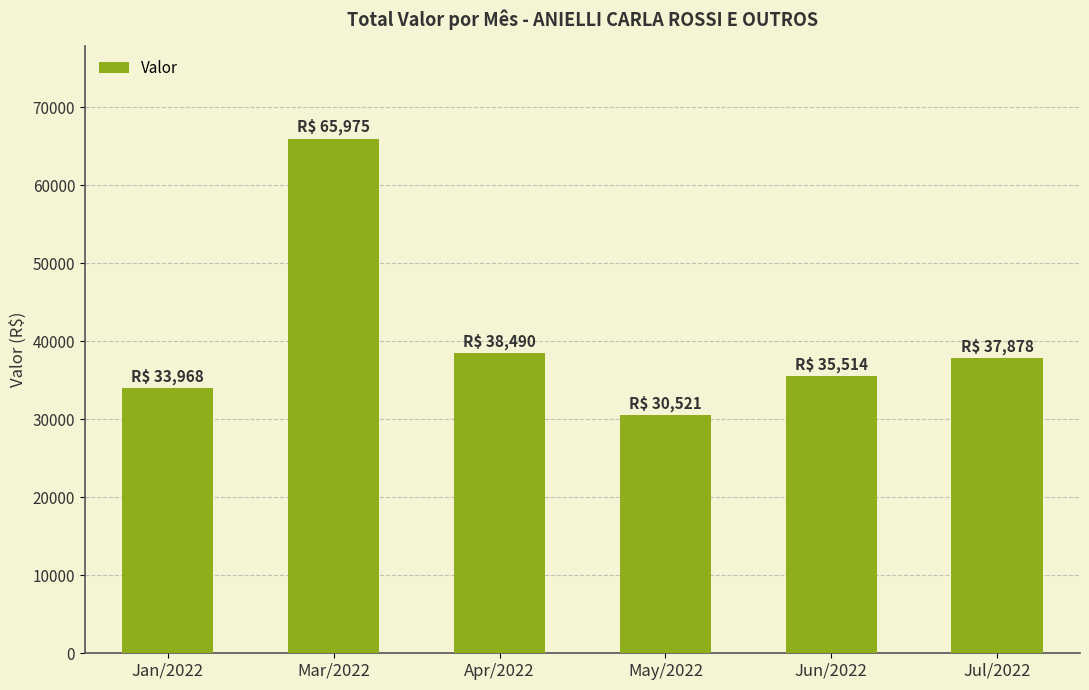

What value does the data have at May/2022?

30520.7